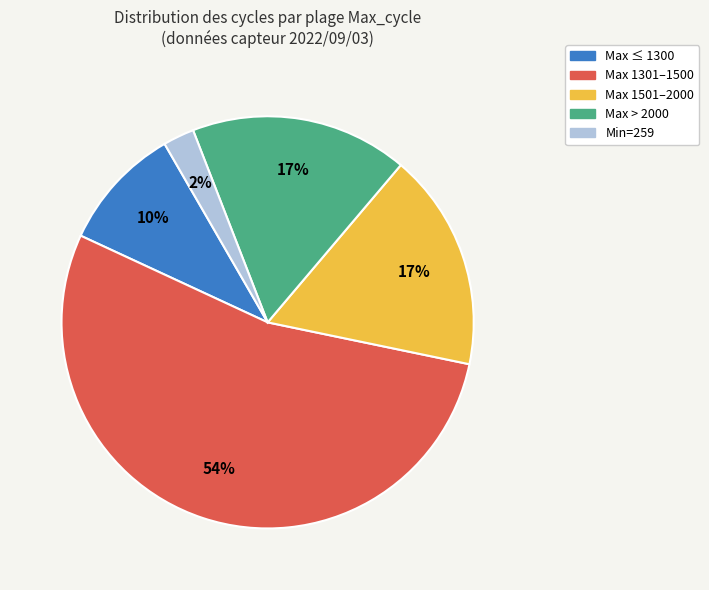

To the nearest percent, what is the average slice percentage?

20%